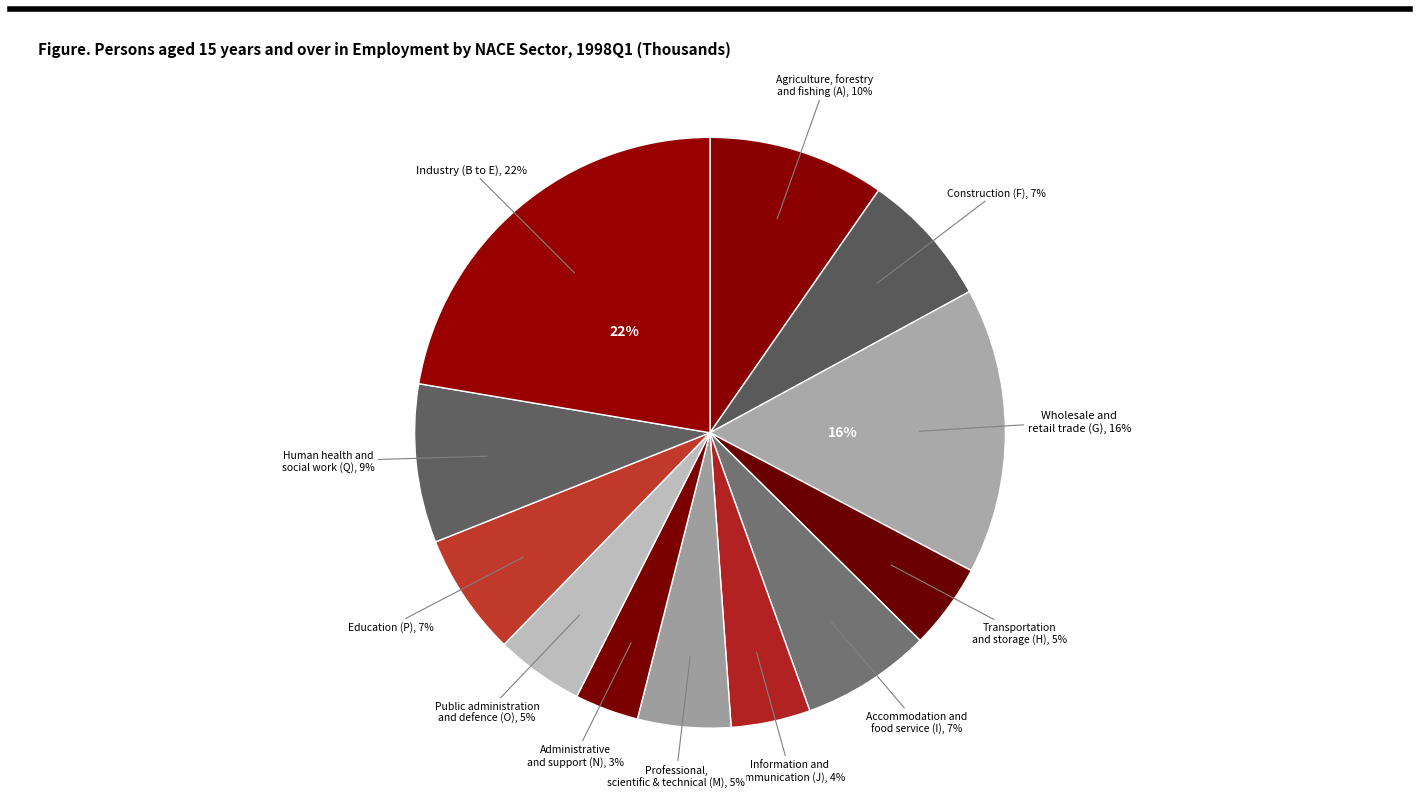

Which category has the biggest portion of the pie?

Industry (B to E)